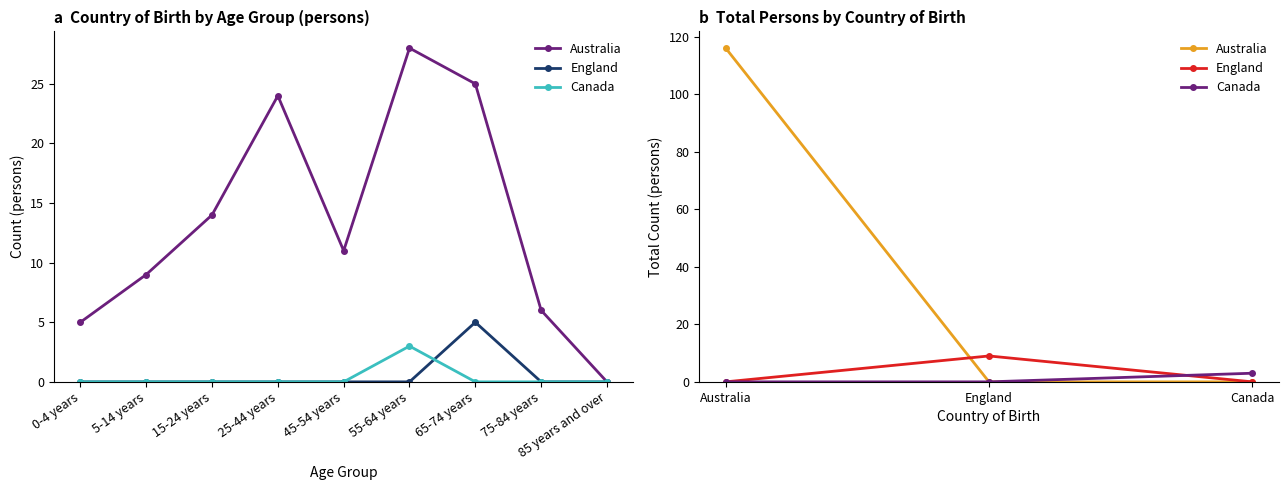

What is the total value across all series at England?

9